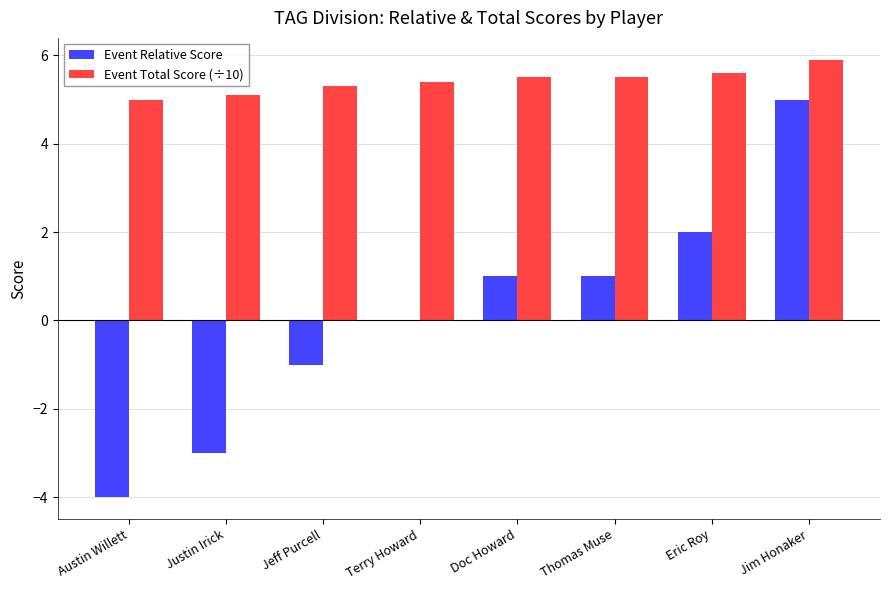

Count the number of data series in this chart.

2